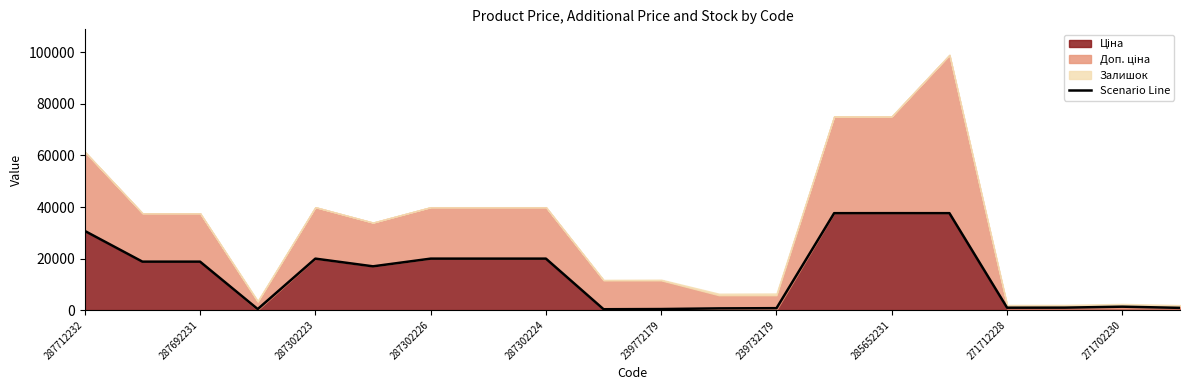

Is it true that the value at 19 is 428.0?

False